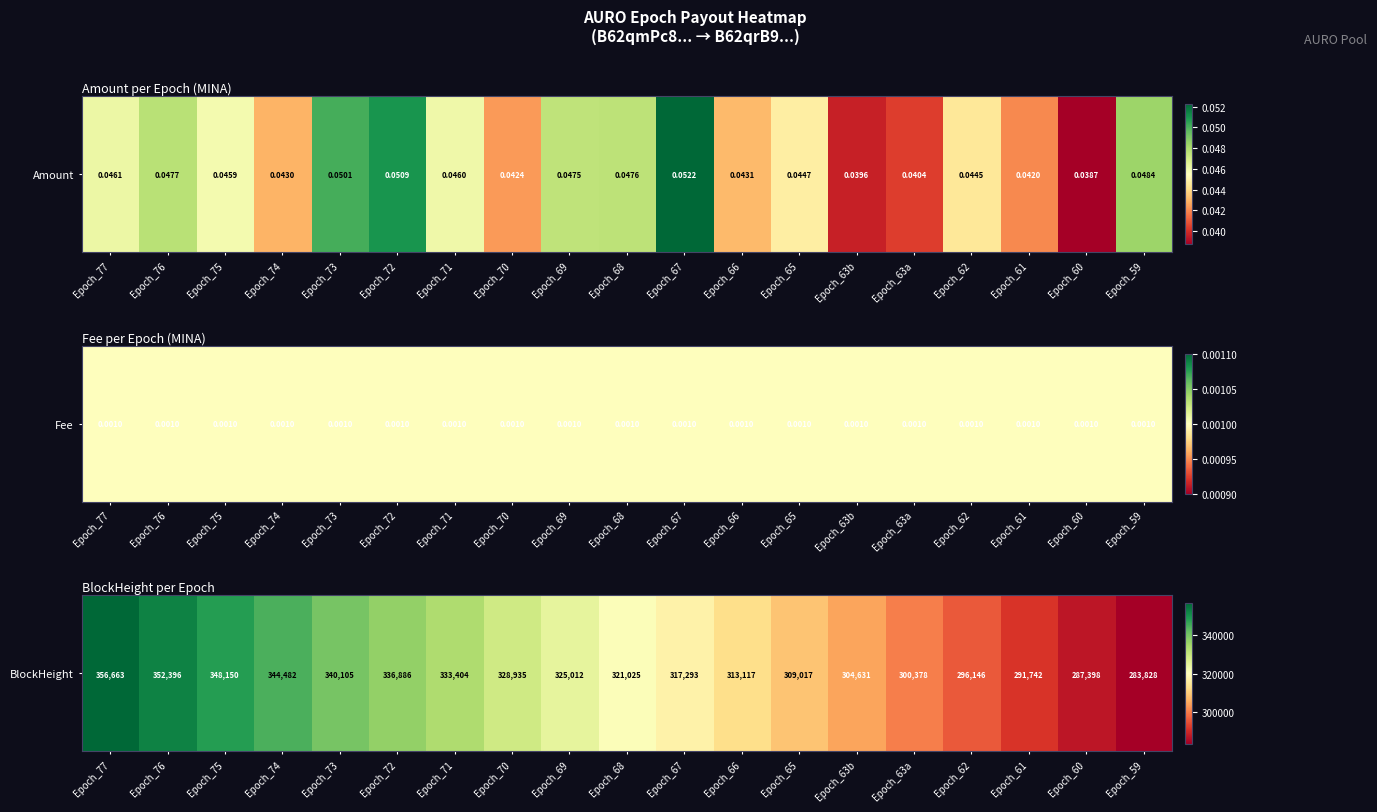

How many categories are shown in the chart?

19